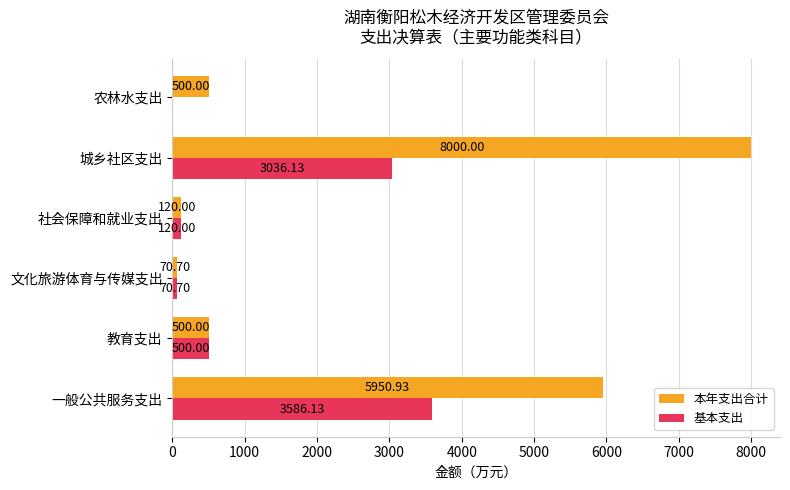

Is the value of 基本支出 at 城乡社区支出 greater than the value of 本年支出合计 at 一般公共服务支出?

No